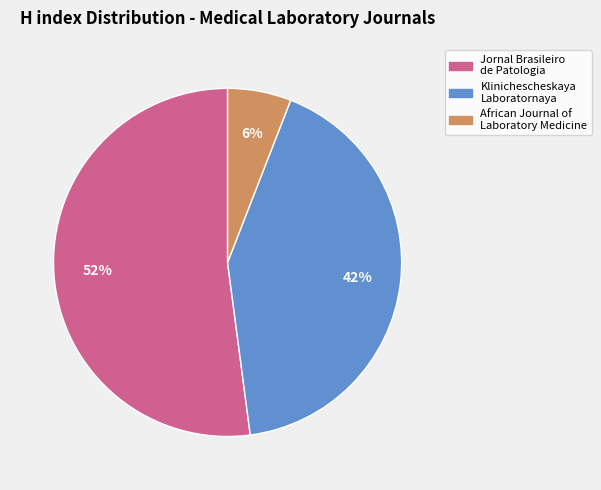

Is there any slice that represents more than half of the pie?

Yes